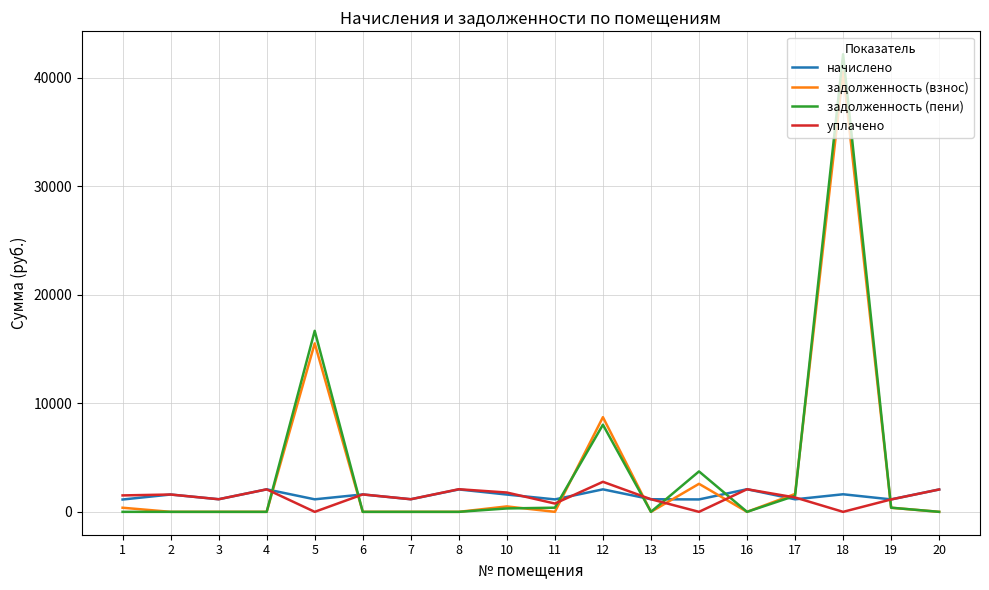

Which series changed the most between 5 and 11?

задолженность (пени)